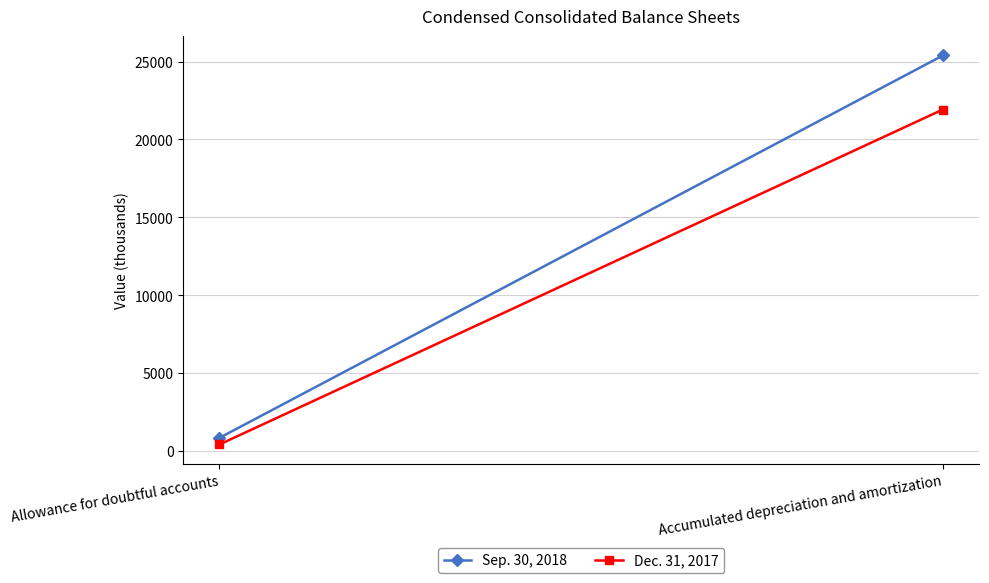

Count the Sep. 30, 2018 values in the range 839 to 25394.

2